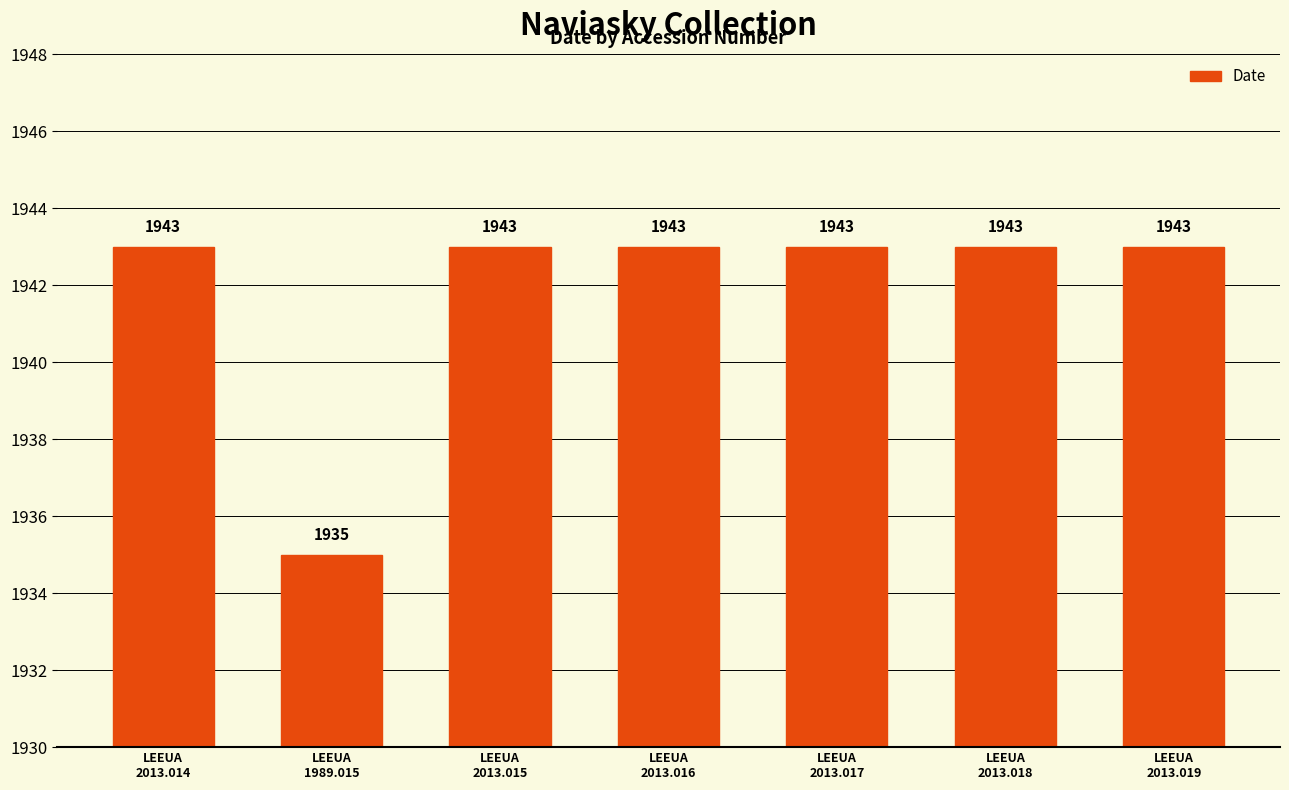

What is the maximum value shown in the chart?

1943